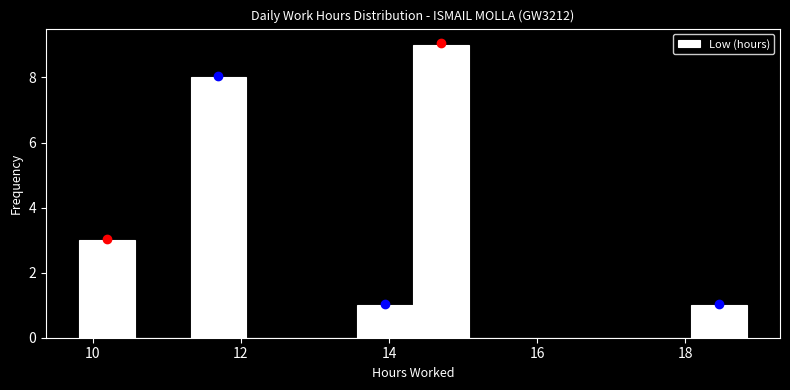

Read against the x-axis, roughly where is the centre of the tallest bar?

14.8